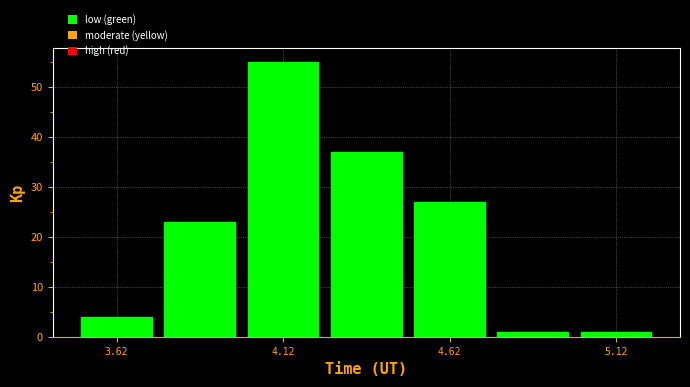

What is the height of the bar covering 4.50 to 4.75 on the x-axis? The values are not printed on the chart, so give them approximately, as read against the axis.

27